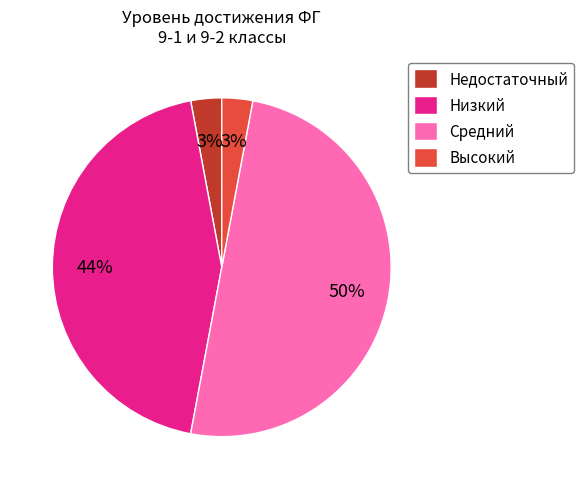

What percentage is the Низкий slice, to the nearest percent?

44%